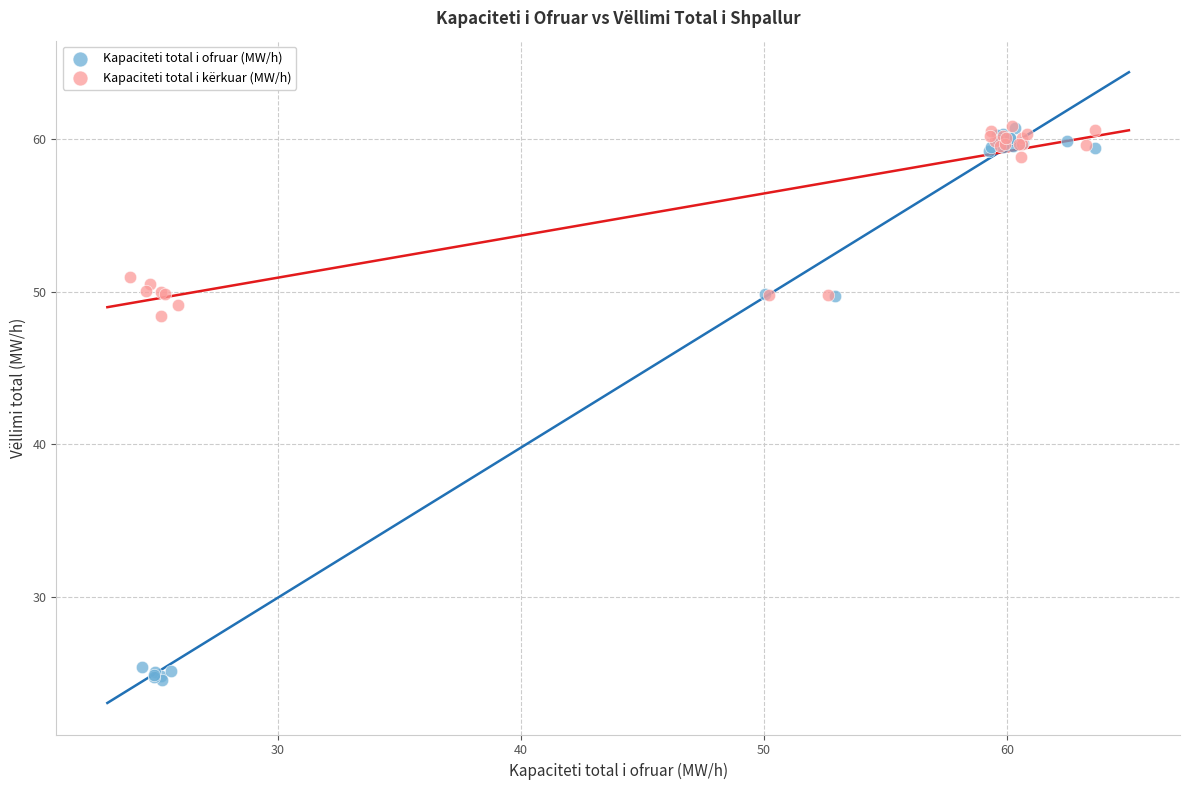

Which series reaches the minimum Y coordinate?

Kapaciteti total i ofruar (MW/h)